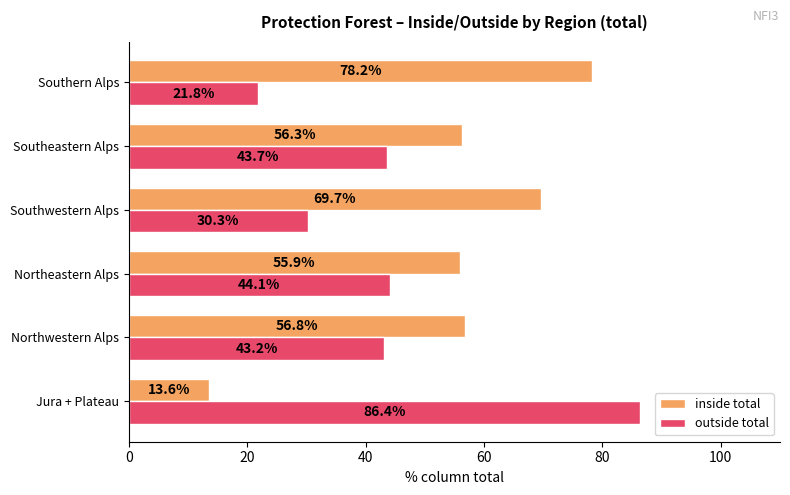

Where is inside total nearest to the value 45?

Northeastern Alps